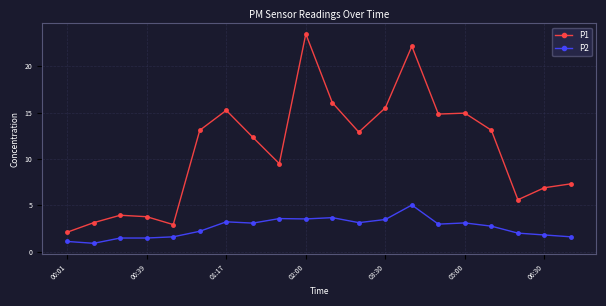

Which series has the largest total across all categories?

P1